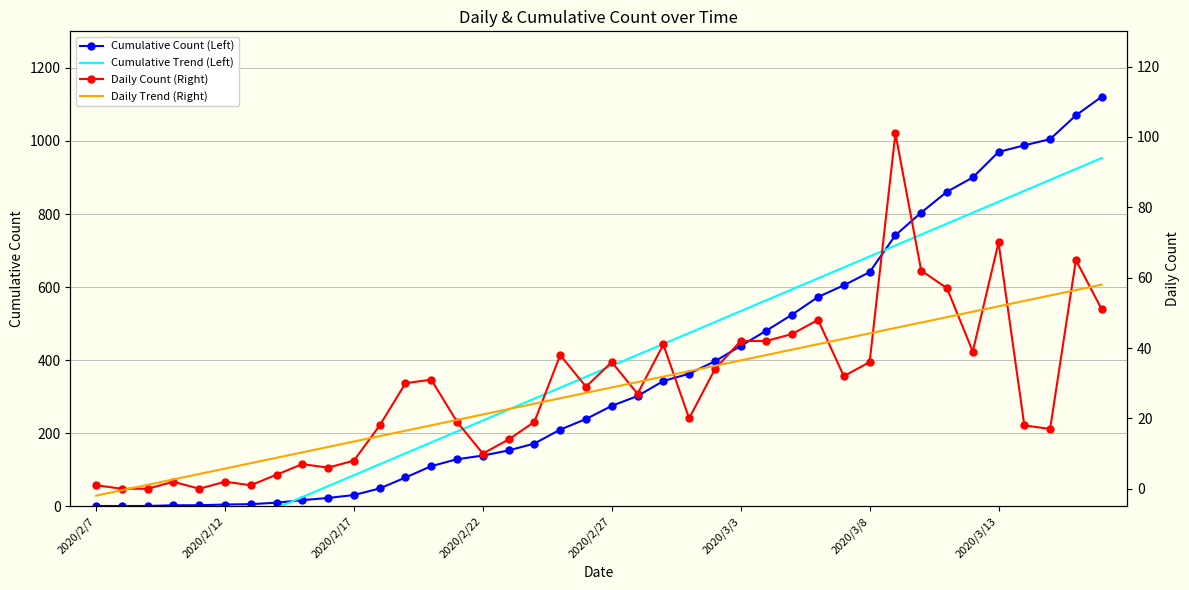

What is the maximum value for Cumulative Count (Left)?

1121